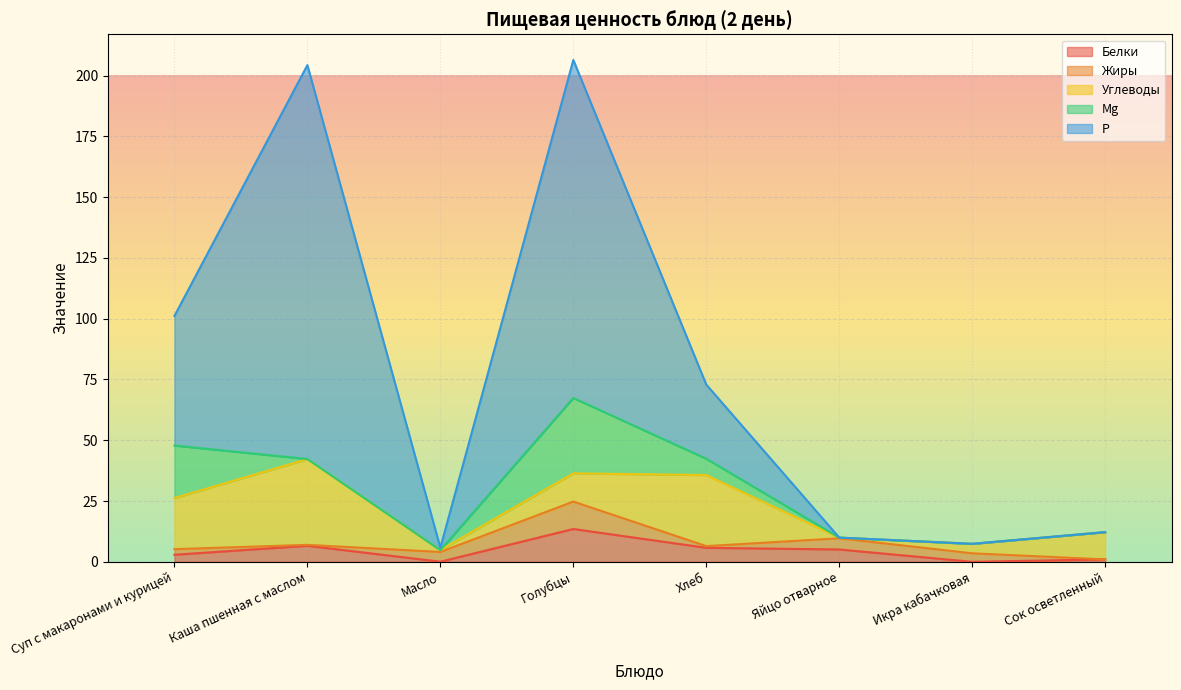

Is it true that Р equals 57.8 at Яйцо отварное?

False